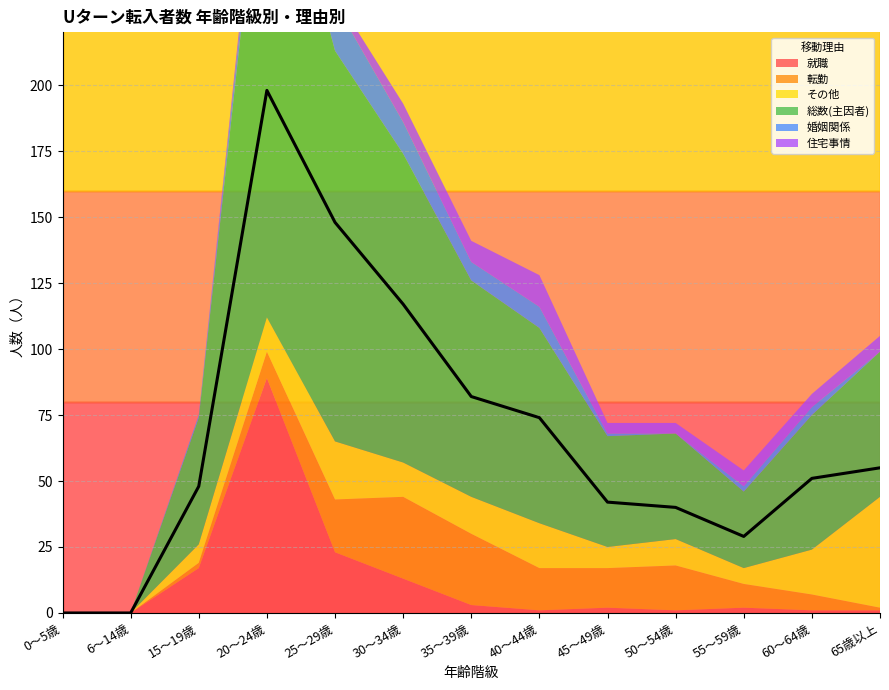

Reading left to right, transcribe all the data shown in this chart.

就職: 0～5歳=0	6～14歳=0	15～19歳=17	20～24歳=89	25～29歳=23	30～34歳=13	35～39歳=3	40～44歳=1	45～49歳=2	50～54歳=1	55～59歳=2	60～64歳=1	65歳以上=1
転勤: 0～5歳=0	6～14歳=0	15～19歳=2	20～24歳=10	25～29歳=20	30～34歳=31	35～39歳=27	40～44歳=16	45～49歳=15	50～54歳=17	55～59歳=9	60～64歳=6	65歳以上=1
その他: 0～5歳=0	6～14歳=0	15～19歳=7	20～24歳=13	25～29歳=22	30～34歳=13	35～39歳=14	40～44歳=17	45～49歳=8	50～54歳=10	55～59歳=6	60～64歳=17	65歳以上=42
総数(主因者): 0～5歳=0	6～14歳=0	15～19歳=48	20～24歳=198	25～29歳=148	30～34歳=117	35～39歳=82	40～44歳=74	45～49歳=42	50～54歳=40	55～59歳=29	60～64歳=51	65歳以上=55
婚姻関係: 0～5歳=0	6～14歳=0	15～19歳=1	20～24歳=7	25～29歳=18	30～34歳=12	35～39歳=7	40～44歳=8	45～49歳=1	50～54歳=0	55～59歳=2	60～64歳=3	65歳以上=0
住宅事情: 0～5歳=0	6～14歳=0	15～19歳=0	20～24歳=5	25～29歳=3	30～34歳=7	35～39歳=8	40～44歳=12	45～49歳=4	50～54歳=4	55～59歳=6	60～64歳=5	65歳以上=6